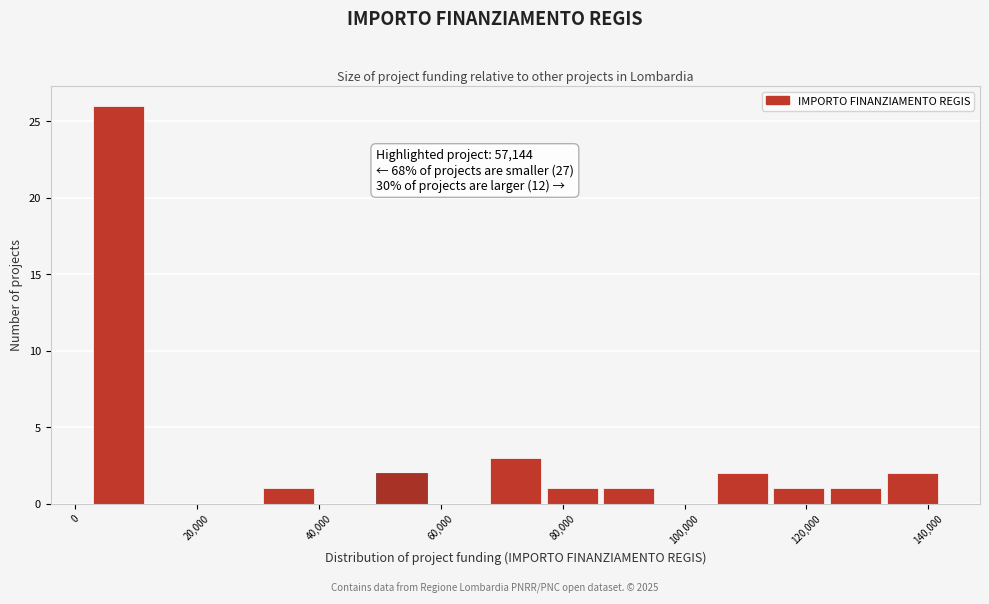

Over which range of the x-axis is the bar tallest?

2000 to 12000